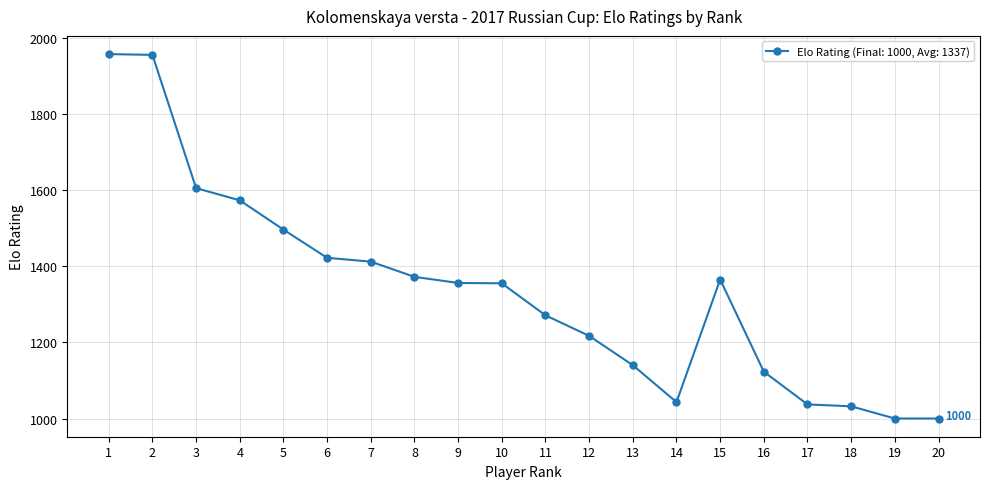

What is the minimum value shown in the chart?

1000